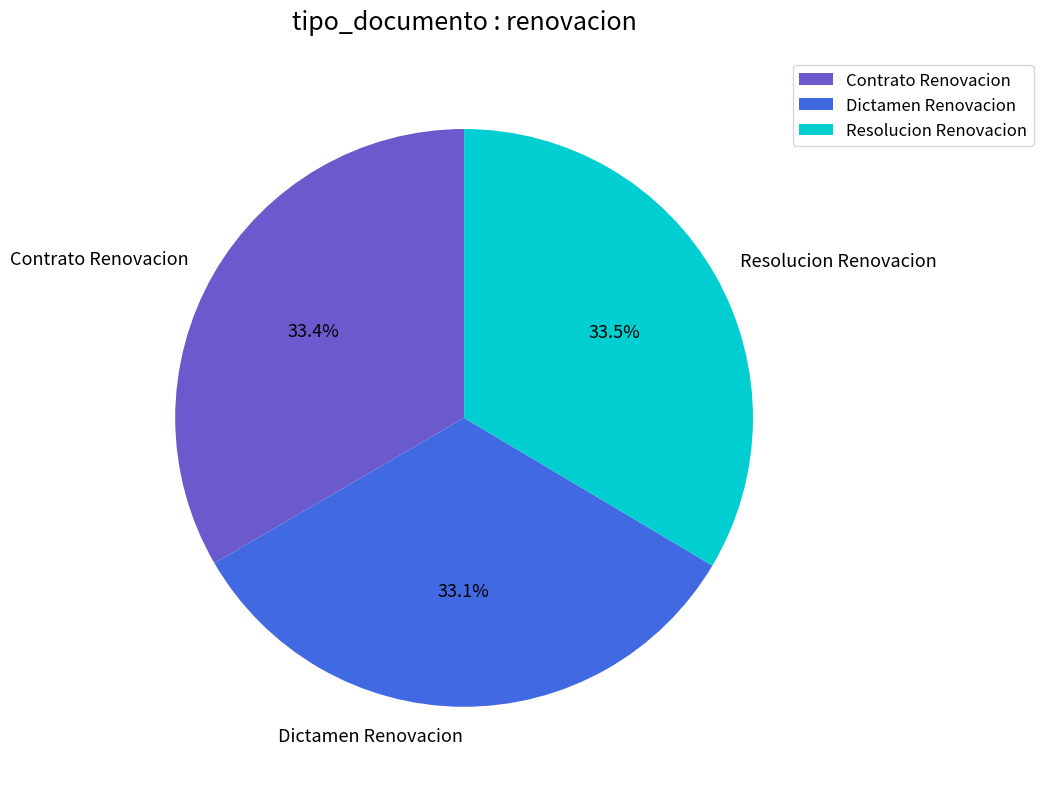

Count the number of slices in the pie.

3